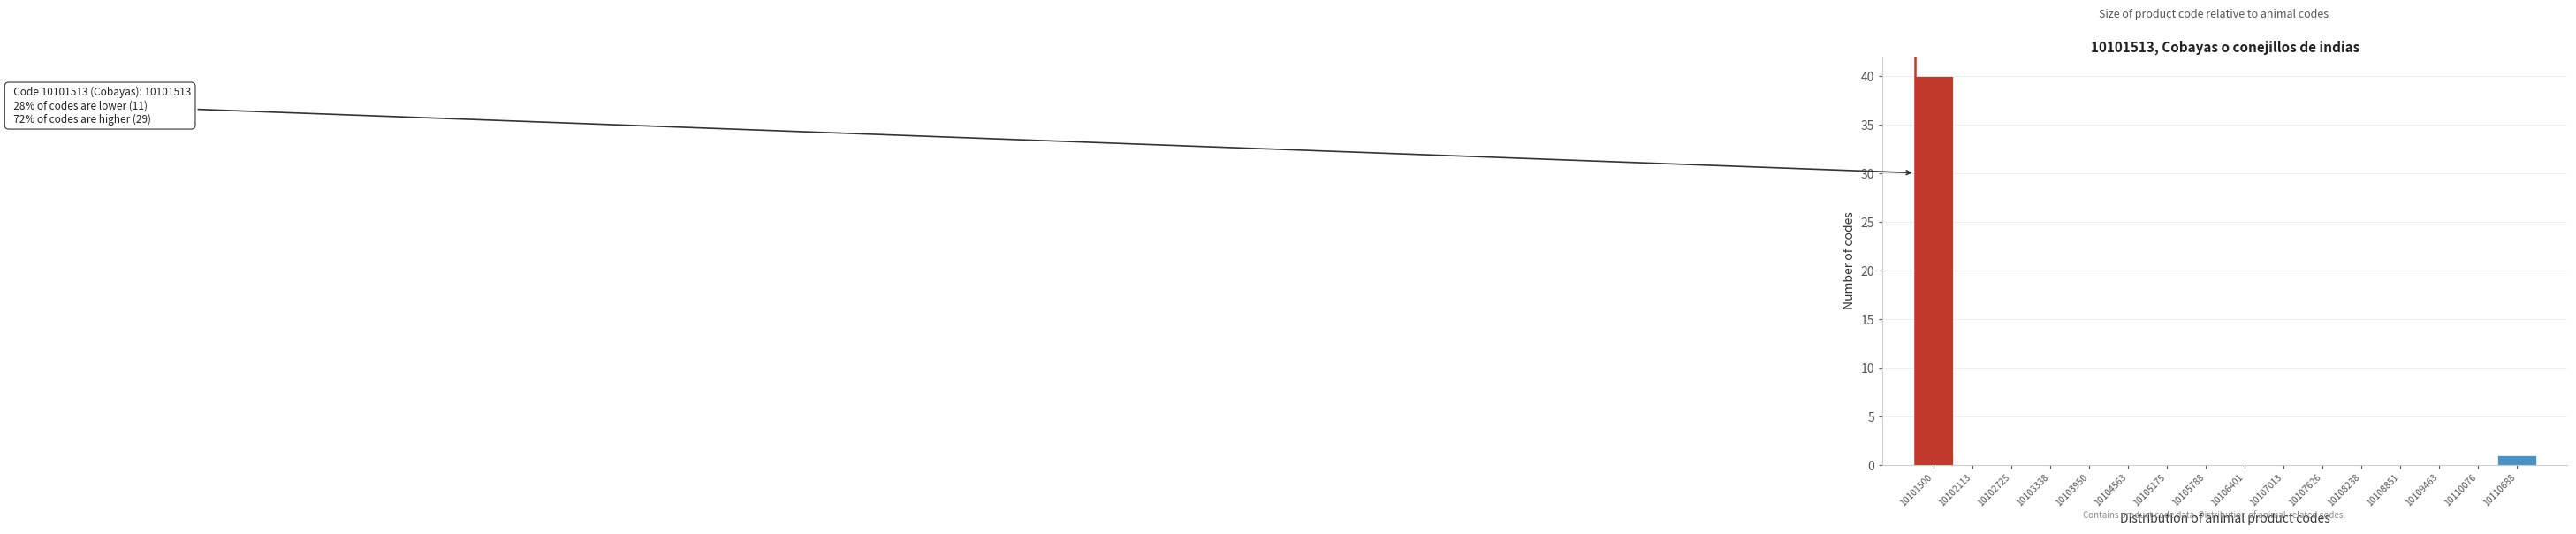

Reading left to right, extract all data points from this chart.

10101500=40	10102113=0	10102725=0	10103338=0	10103950=0	10104563=0	10105175=0	10105788=0	10106401=0	10107013=0	10107626=0	10108238=0	10108851=0	10109463=0	10110076=0	10110688=1